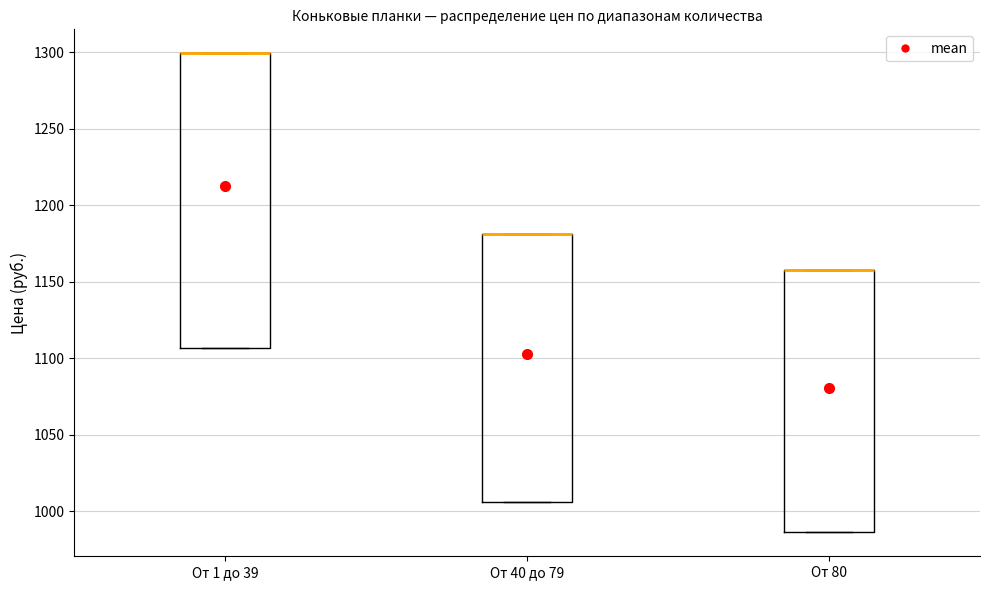

Reading left to right, read every box against the y-axis: the position of its median line, the range the box covers, and the ends of its whiskers. The values are not printed on the chart, so give them approximately, as read against the axis.

От 1 до 39: median 1300 (drawn on the box's upper edge), box 1105 to 1300, whiskers 1105 to 1300
От 40 до 79: median 1180 (drawn on the box's upper edge), box 1005 to 1180, whiskers 1005 to 1180
От 80: median 1160 (drawn on the box's upper edge), box 985 to 1160, whiskers 985 to 1160